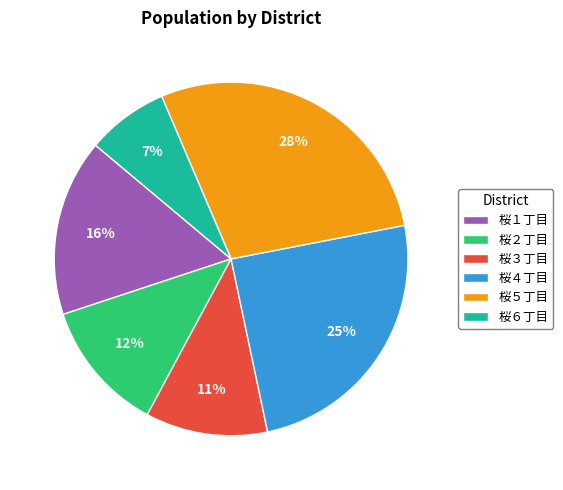

Is it true that 桜５丁目 is 28% of the pie?

True